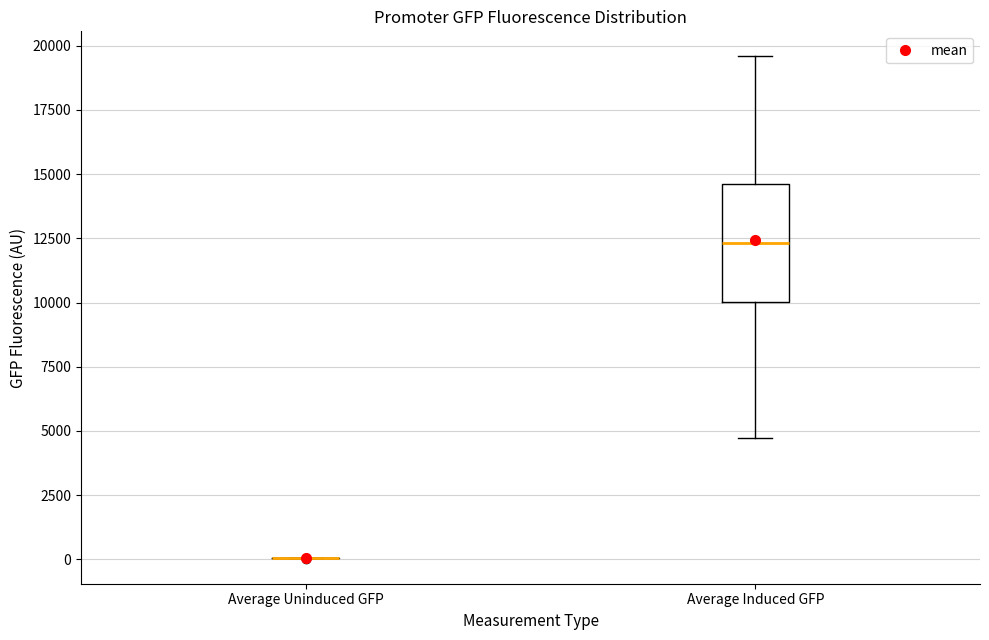

Reading left to right, read every box against the y-axis: the position of its median line, the range the box covers, and the ends of its whiskers. The values are not printed on the chart, so give them approximately, as read against the axis.

Average Uninduced GFP: box collapsed to a line at 0, whiskers 0 to 0
Average Induced GFP: median 12500, box 10000 to 14500, whiskers 4500 to 19500